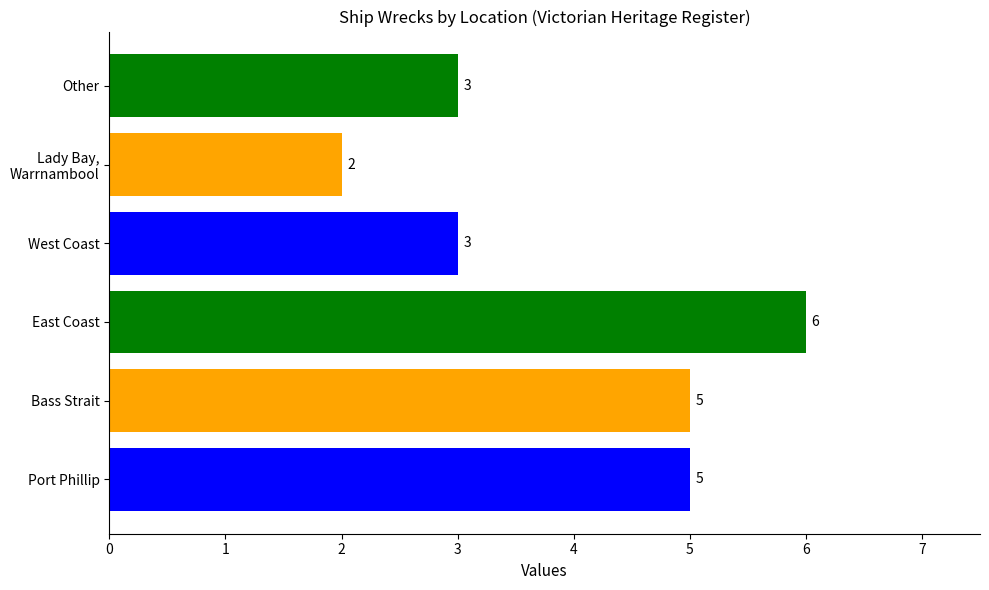

Rank the categories by value from lowest to highest.

Lady Bay, Warrnambool, West Coast, Other, Port Phillip, Bass Strait, East Coast